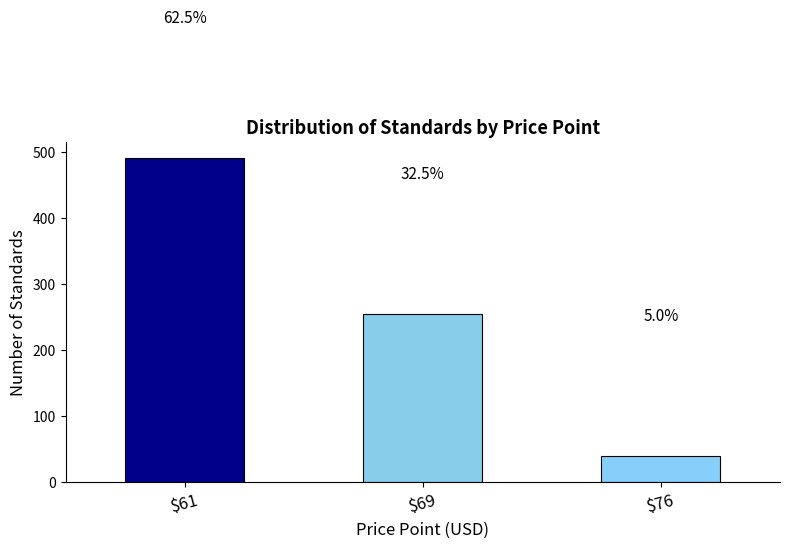

Does the chart contain any negative values?

No